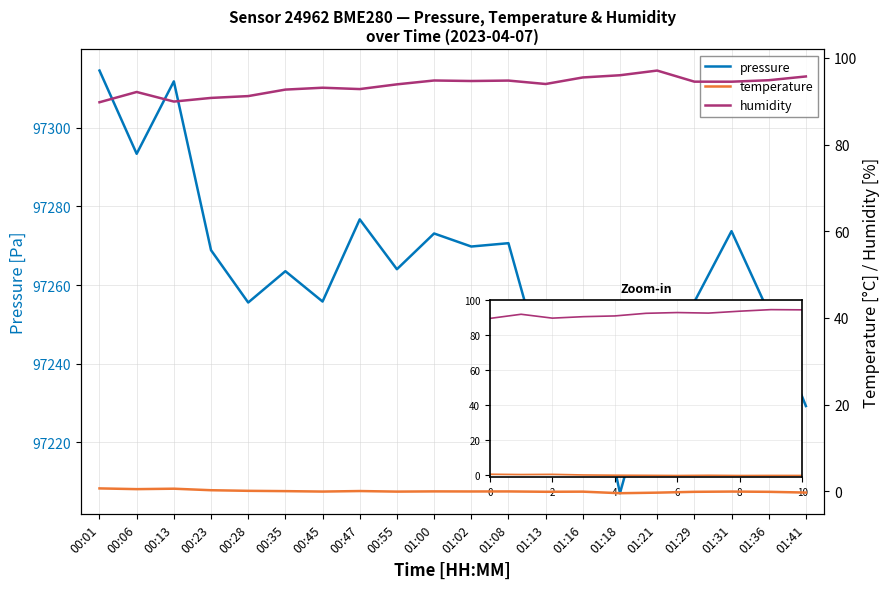

The value of humidity at 00:06 is 92.1. True or false?

True